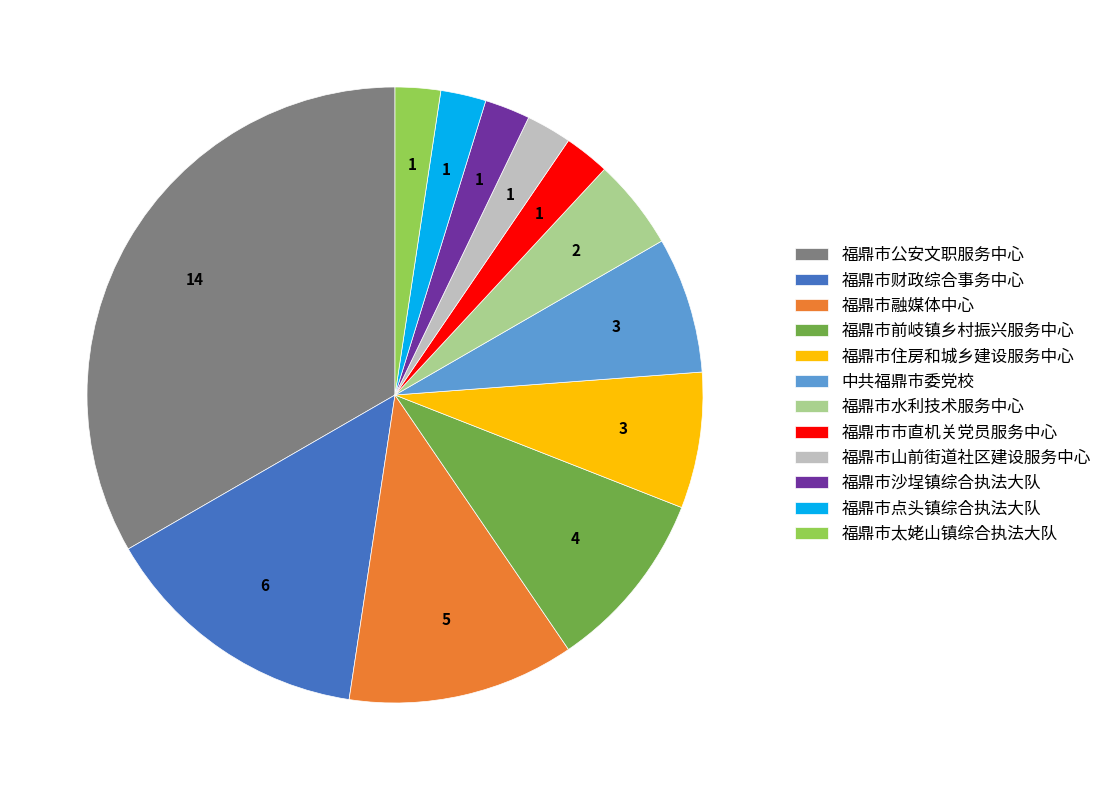

The 福鼎市水利技术服务中心 slice represents 5% of the pie. True or false?

True